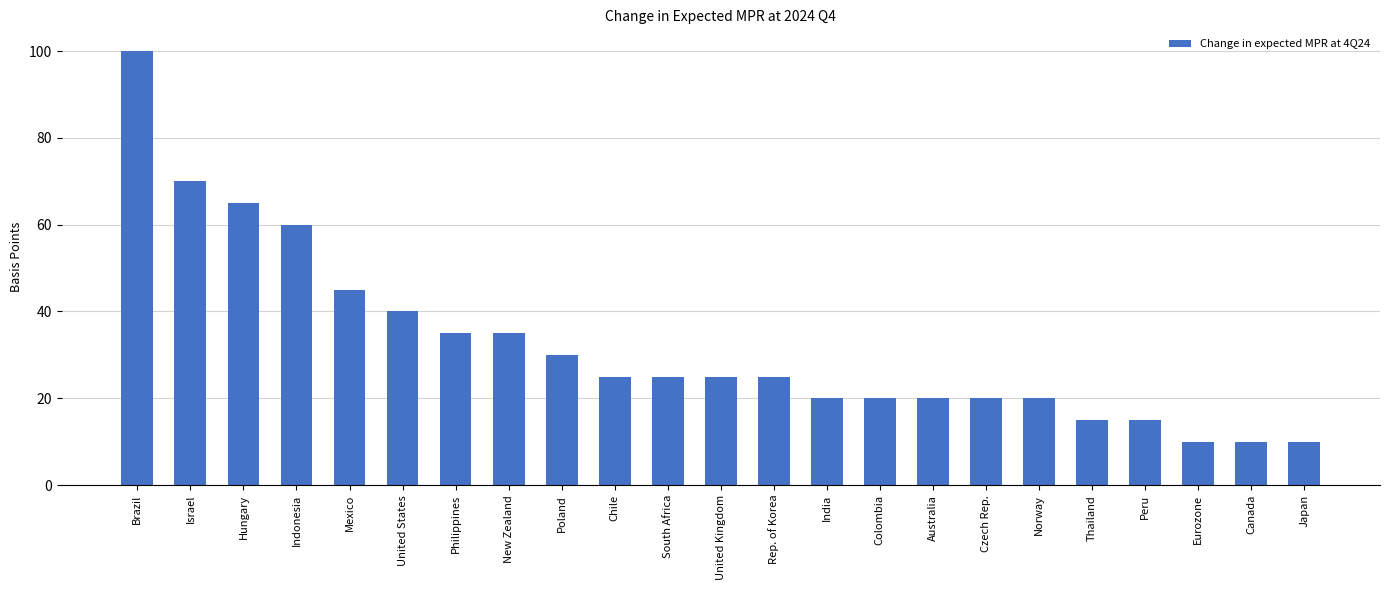

The value at Colombia is 20. True or false?

True